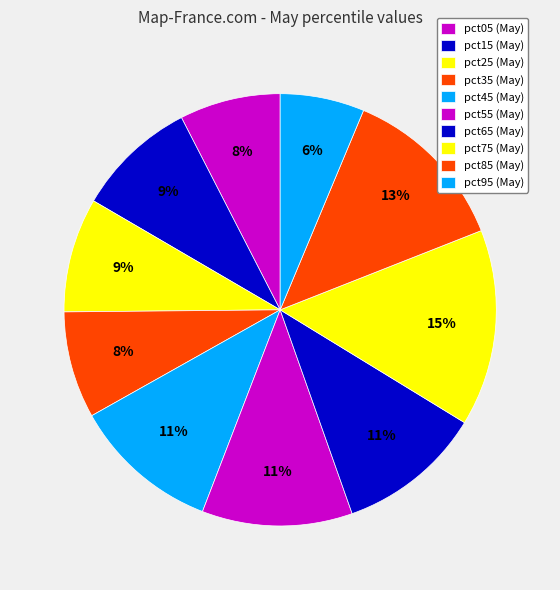

What percentage is the pct95 slice, to the nearest percent?

6%